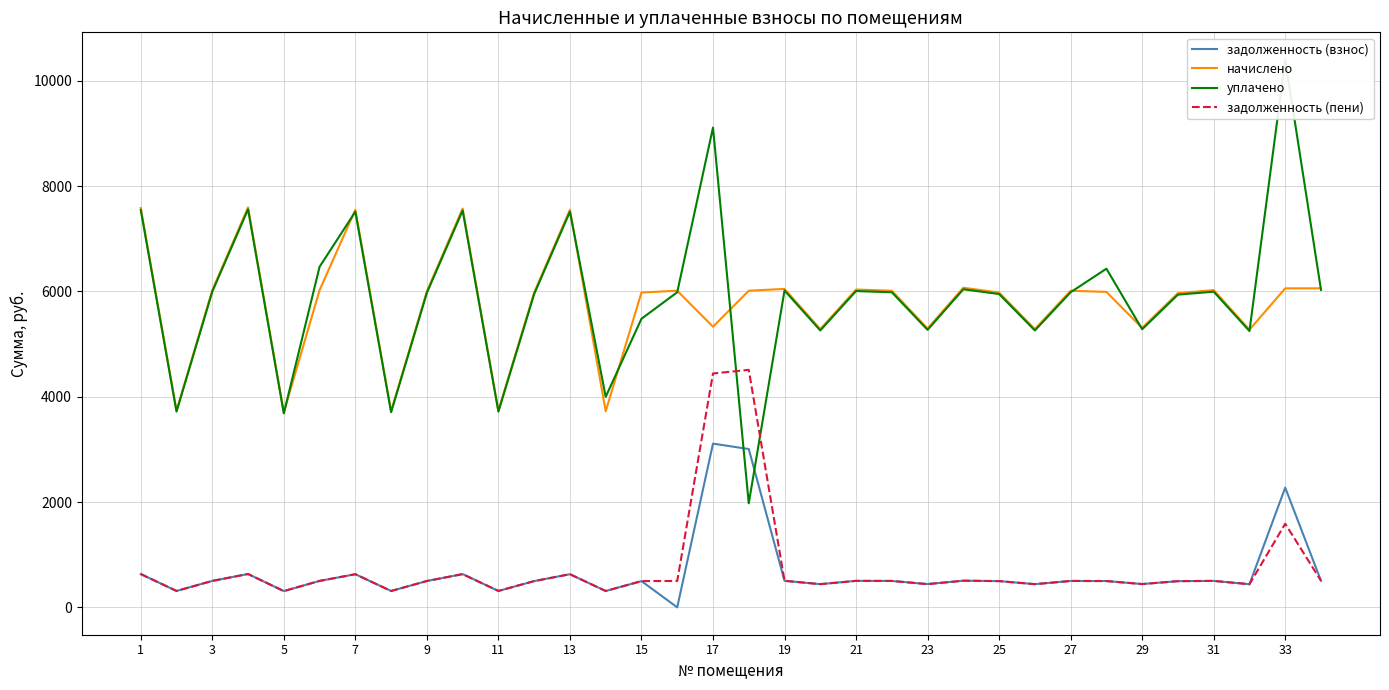

True or false: задолженность (взнос) and задолженность (пени) cross at least once.

False